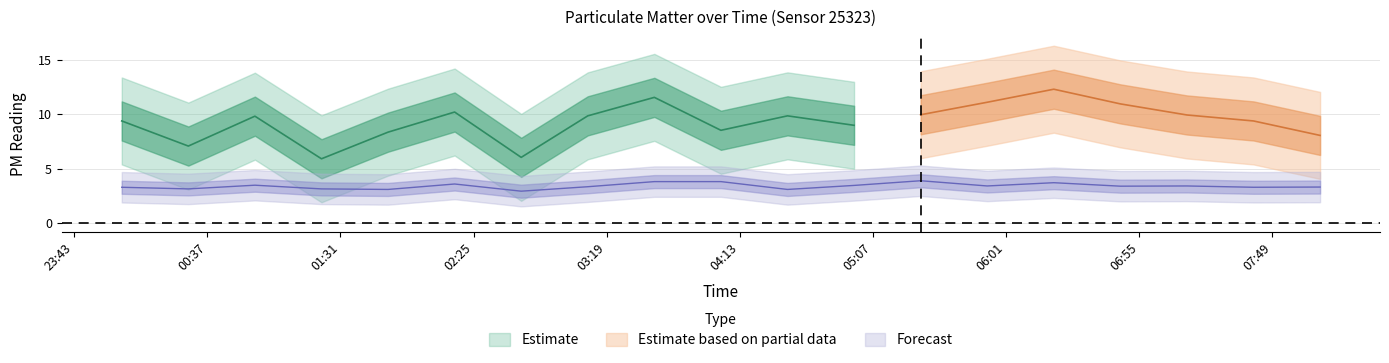

How many interior local peaks (higher than both neighbors) does the data have?

5